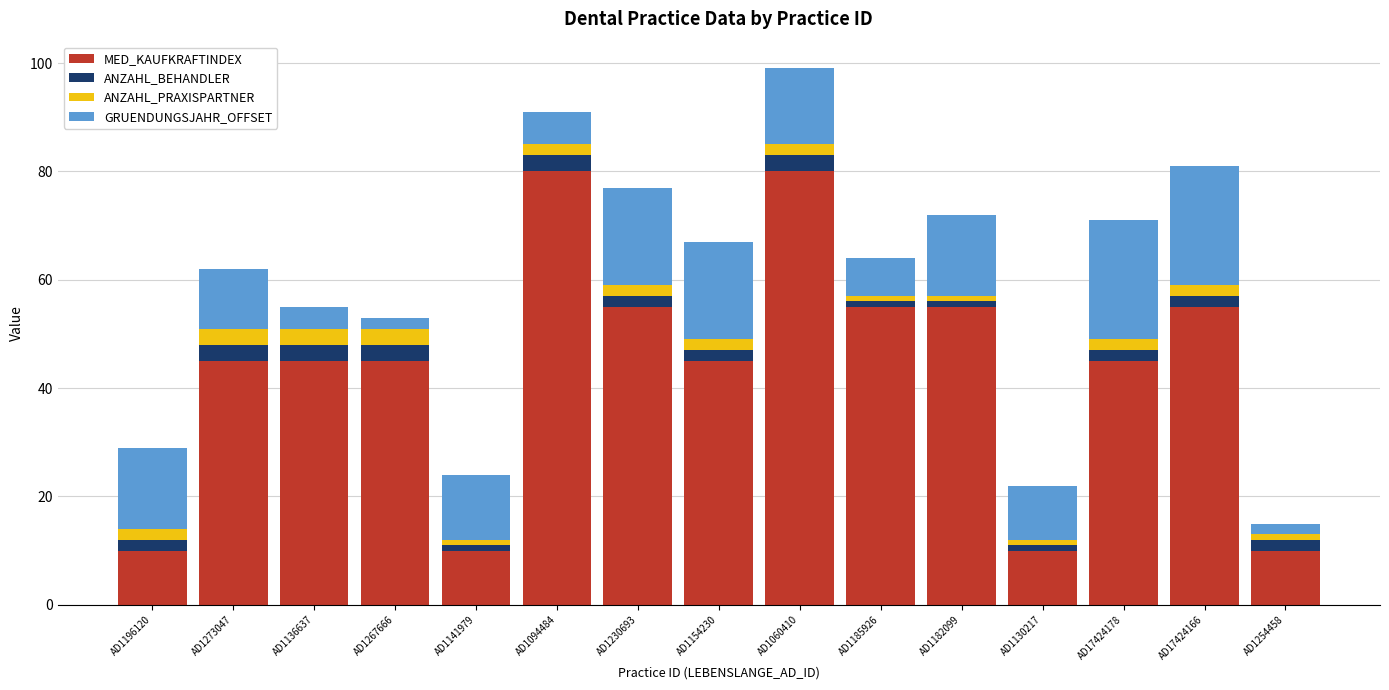

At which category is the sum across all series the highest?

AD1060410